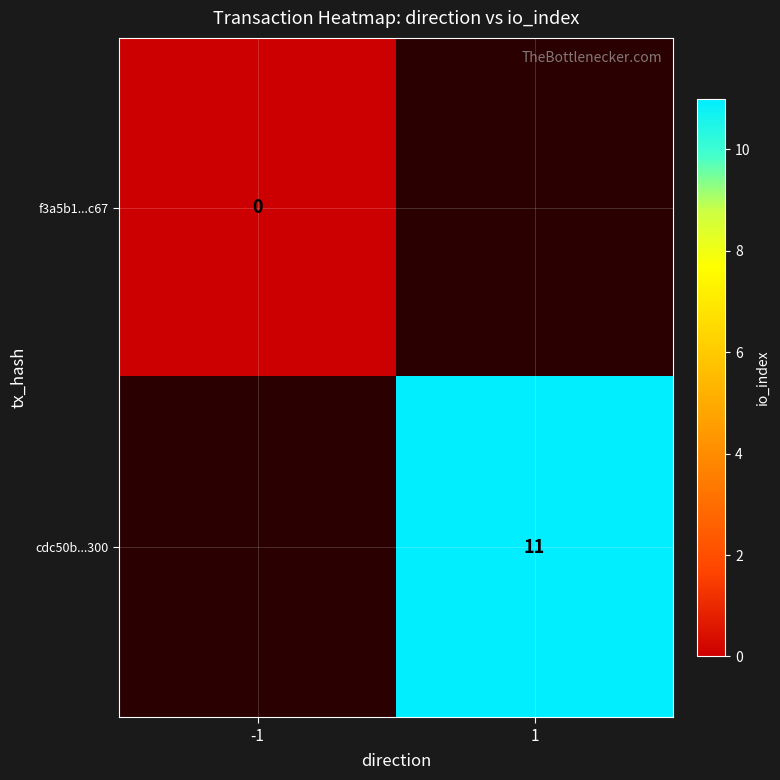

At 1, list the series in order from smallest to largest.

f3a5b1...c67, cdc50b...300